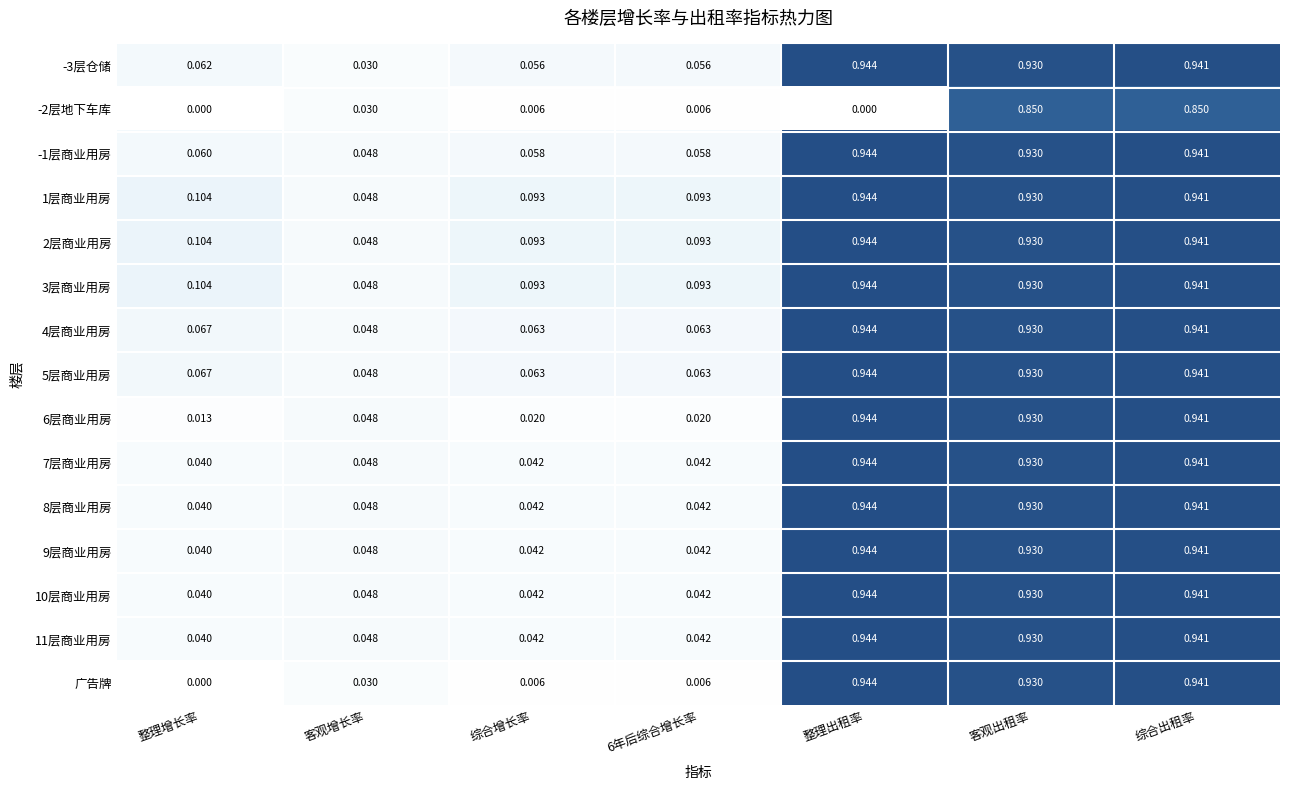

Is the value of 4层商业用房 at 综合出租率 greater than the value of 1层商业用房 at 整理增长率?

Yes